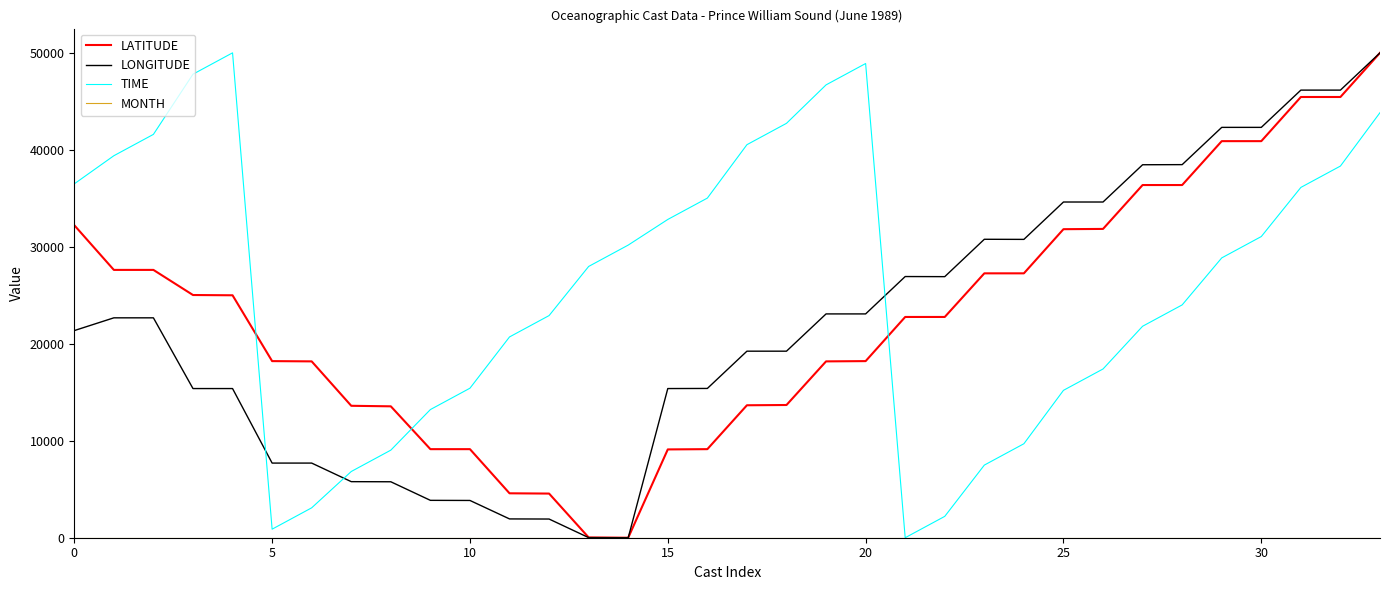

What is the greatest value displayed?

50000.0